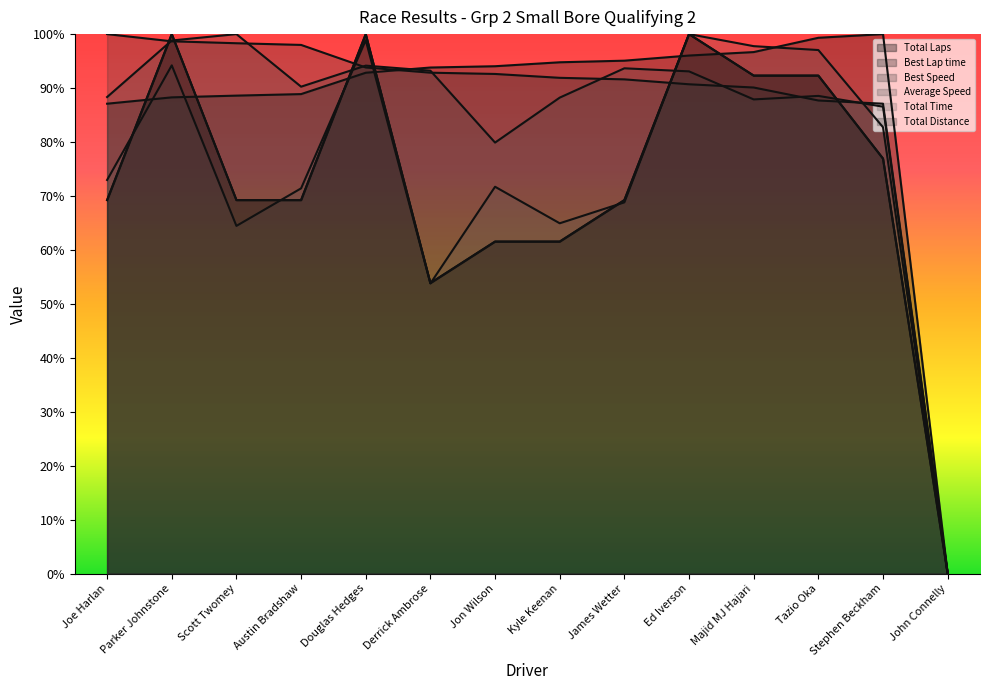

What is the sum of all Best Lap time values?

1215.4